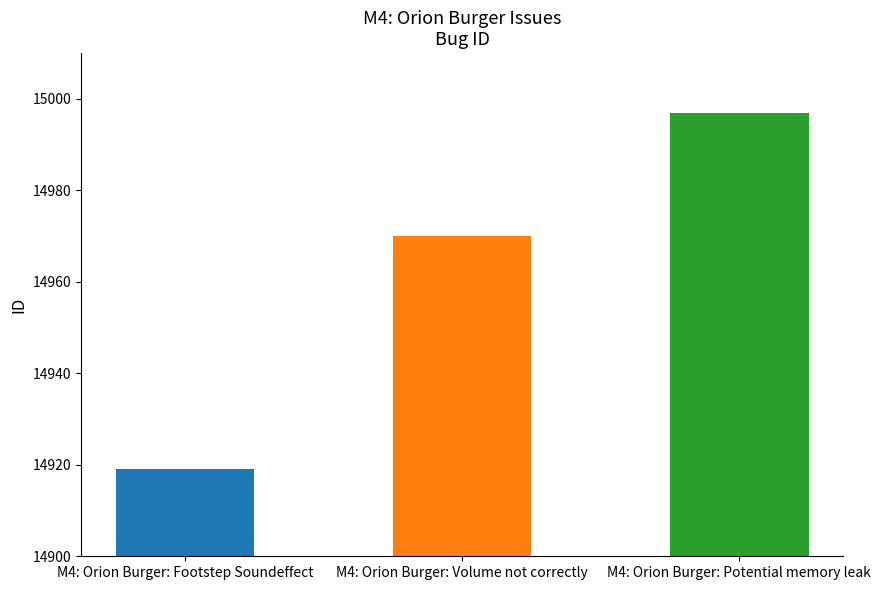

Rank the categories by value from lowest to highest.

M4: Orion Burger: Footstep Soundeffect, M4: Orion Burger: Volume not correctly, M4: Orion Burger: Potential memory leak